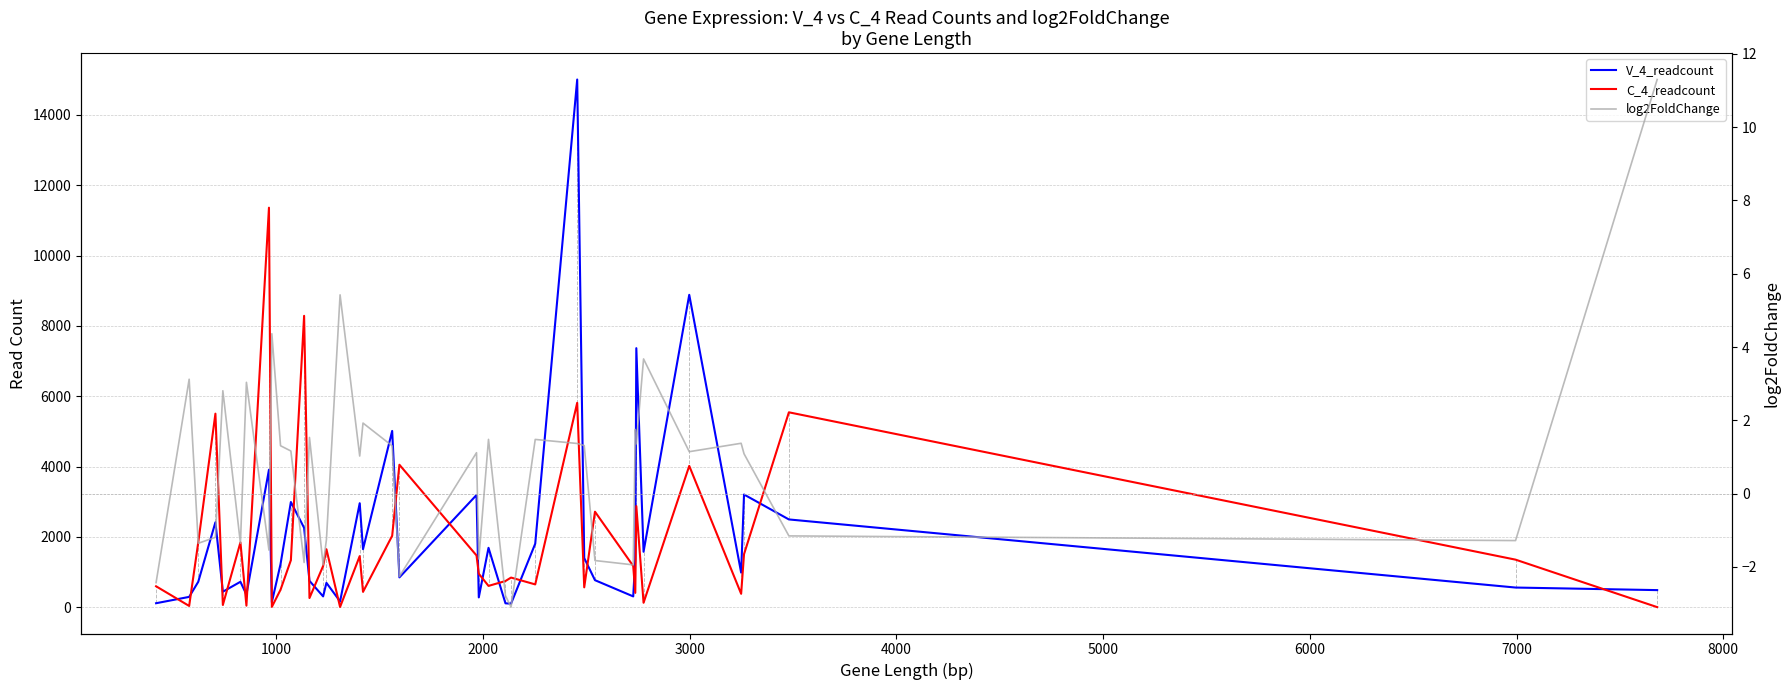

What are all the series names shown in the legend?

V_4_readcount, C_4_readcount, log2FoldChange